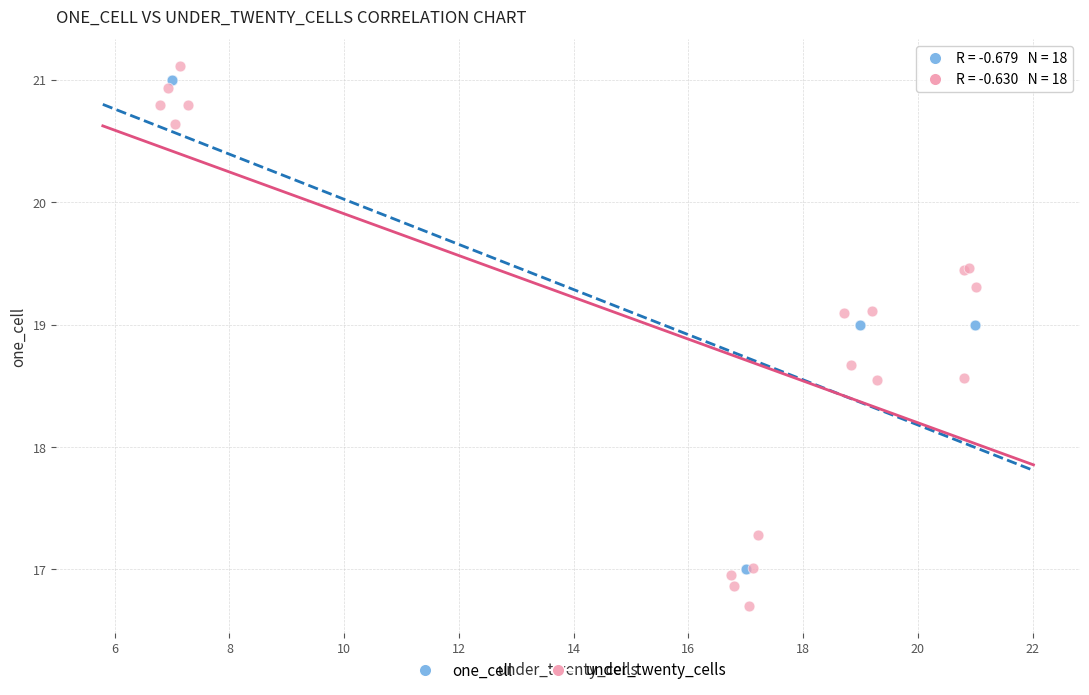

Which series has the widest spread of Y values?

under_twenty_cells